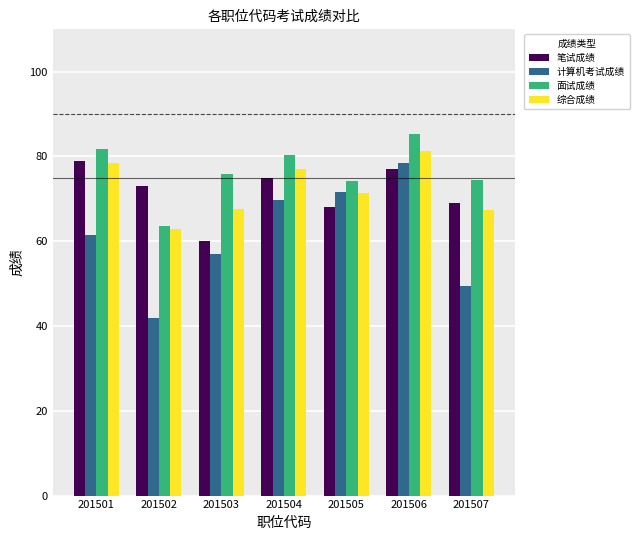

At which label does 面试成绩 first exceed 75?

201501